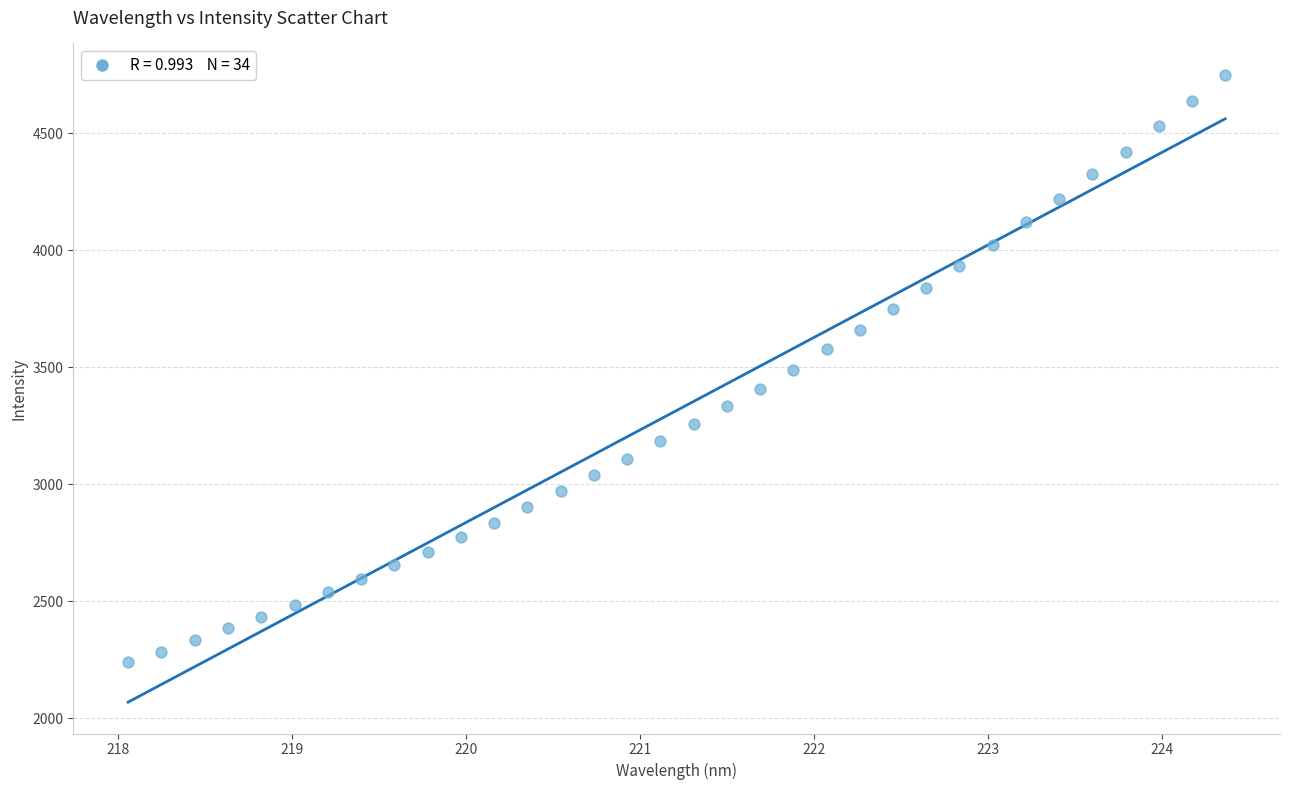

What is the range of Y values (max minus min)?

2510.2